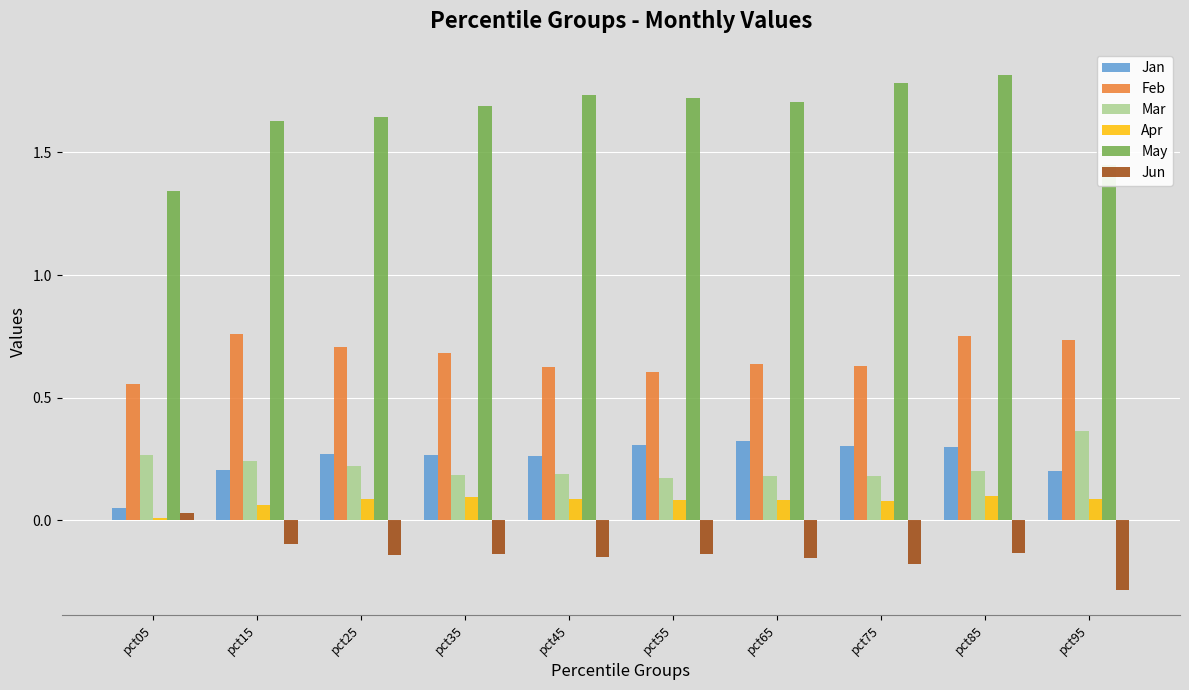

At pct45, list the series in order from smallest to largest.

Jun, Apr, Mar, Jan, Feb, May